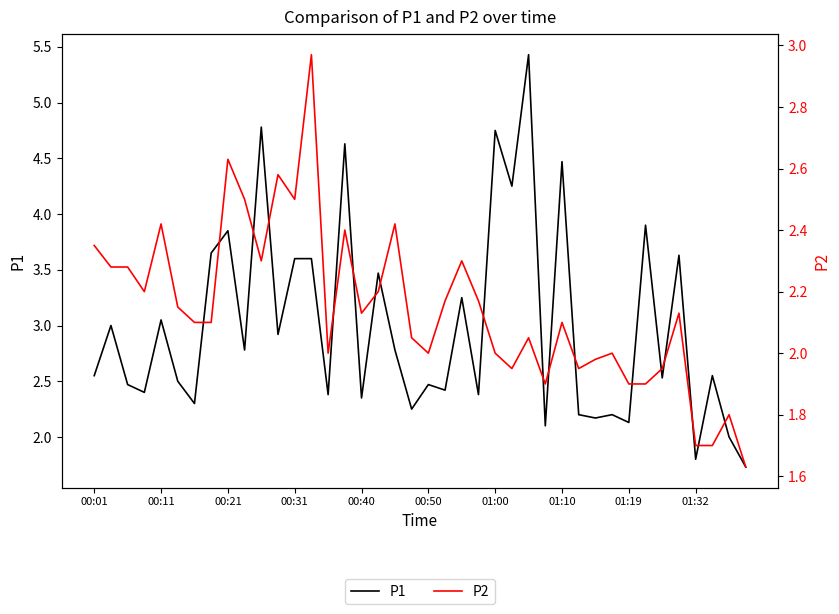

Which series has the largest total across all categories?

P1